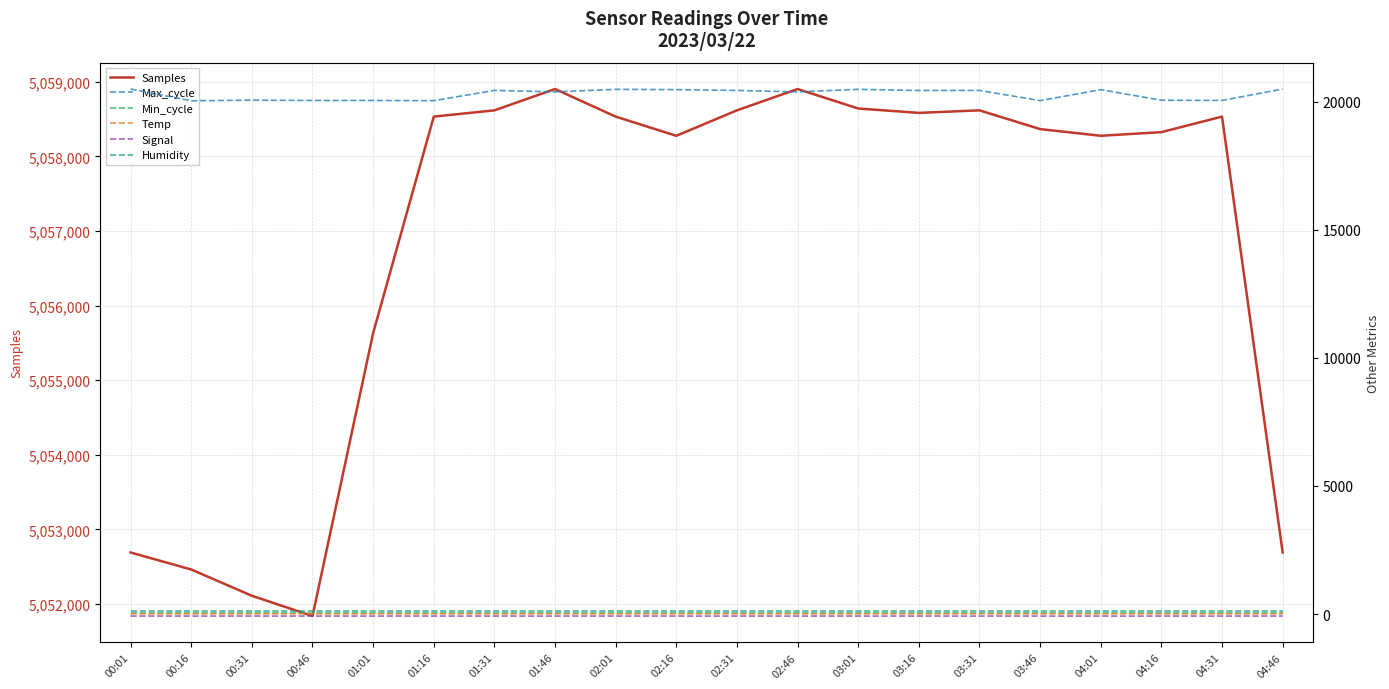

What are all the series names shown in the legend?

Samples, Max_cycle, Min_cycle, Temp, Signal, Humidity